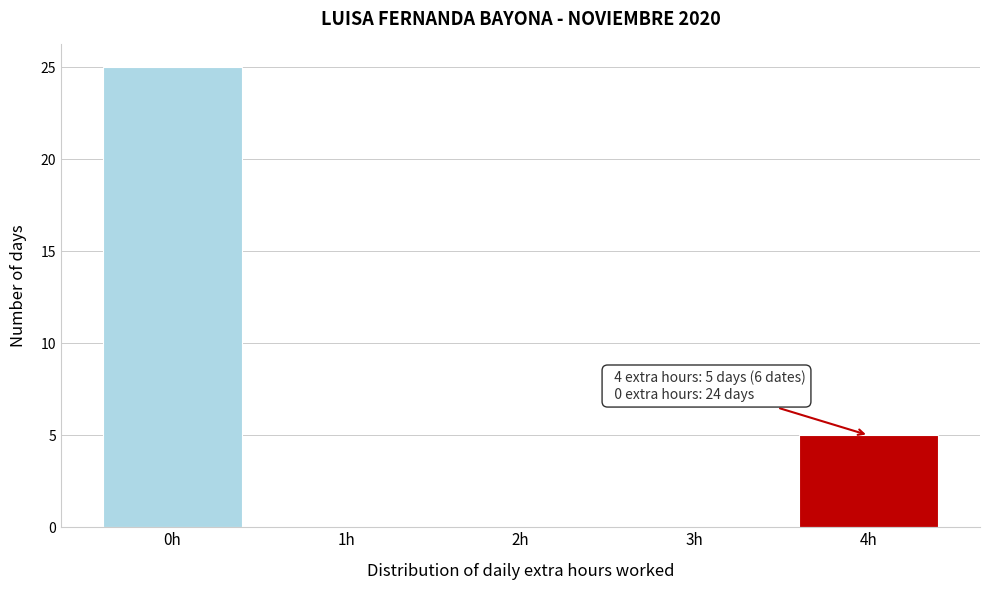

Reading left to right, extract all data points from this chart.

0h=25	1h=0	2h=0	3h=0	4h=5